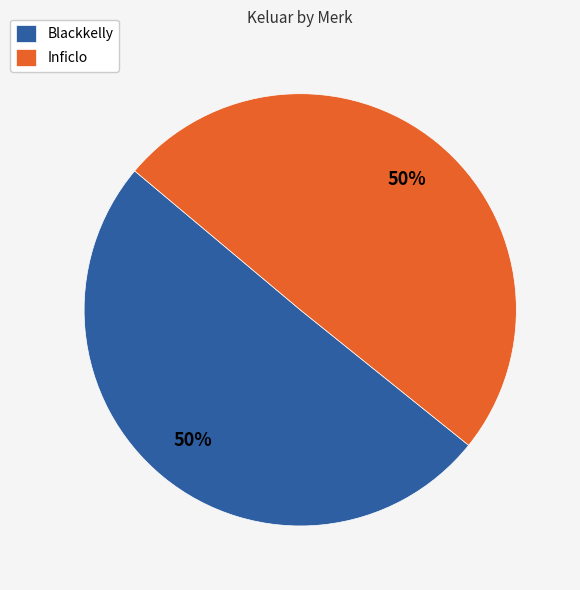

Is the sum of Blackkelly and Inficlo greater than half?

Yes